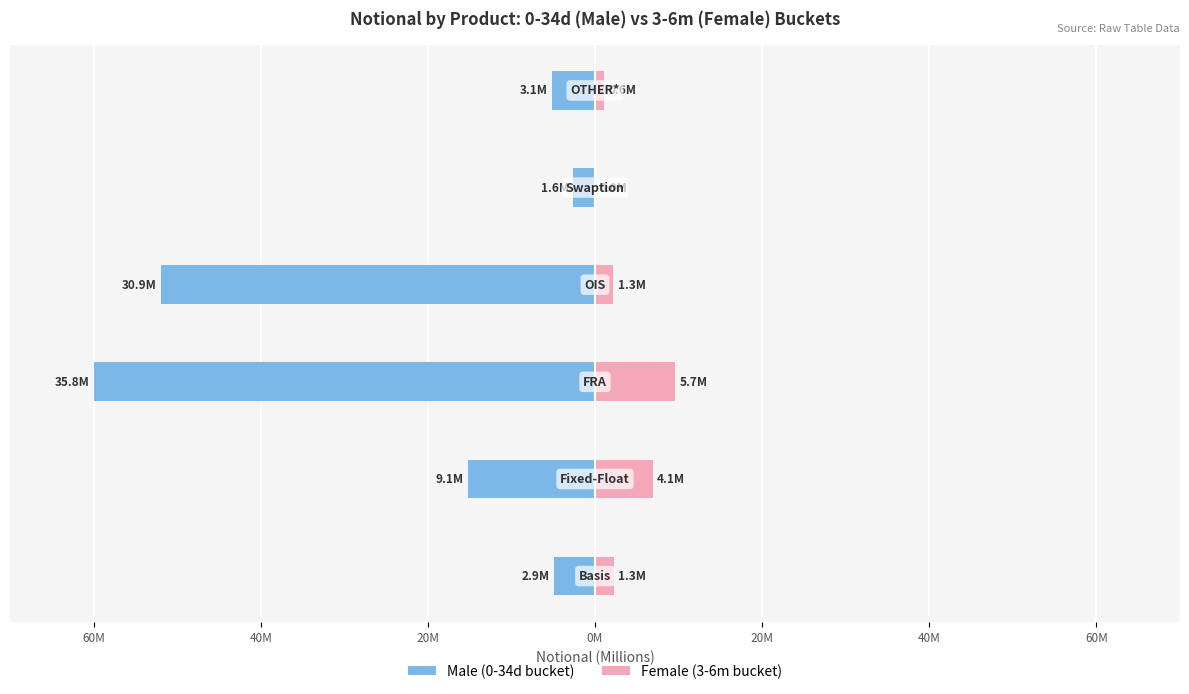

True or false: Female has a value of 10.6 at 40M.

False